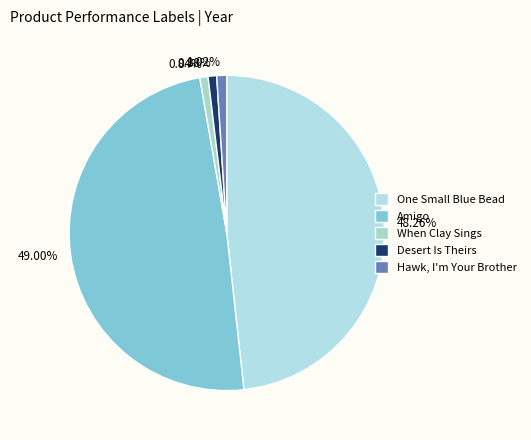

Which category has the biggest portion of the pie?

Amigo